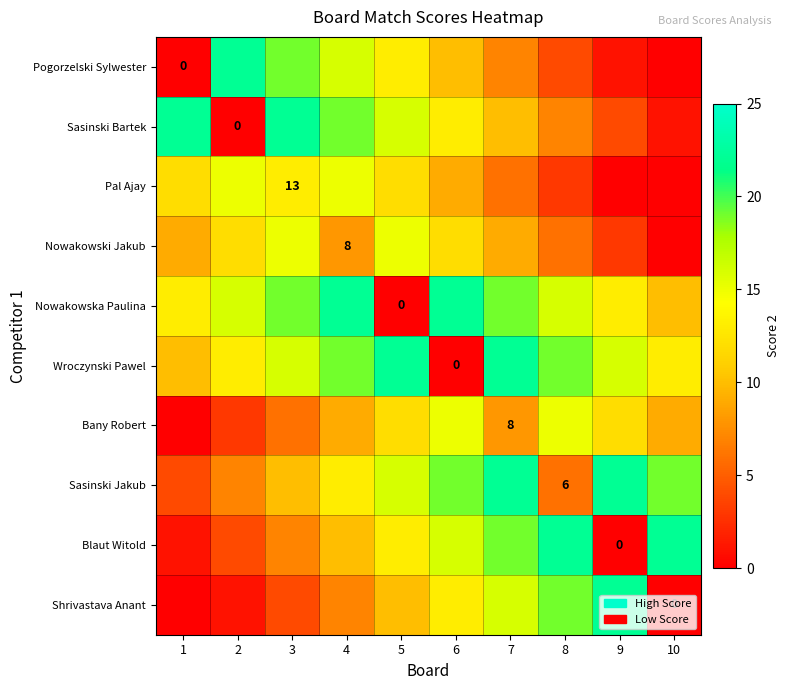

Is the value of Wroczynski Pawel at 3 greater than the value of Shrivastava Anant at 9?

No